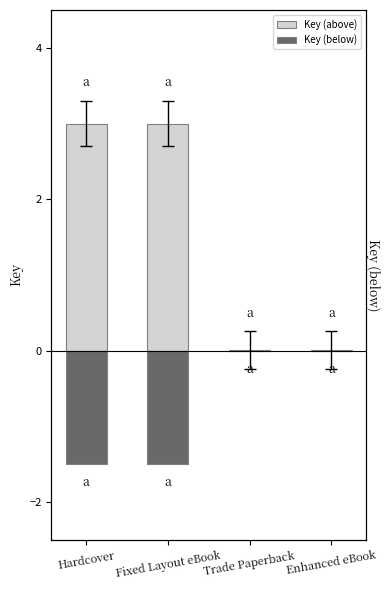

Which series has the largest total across all categories?

Key (above)